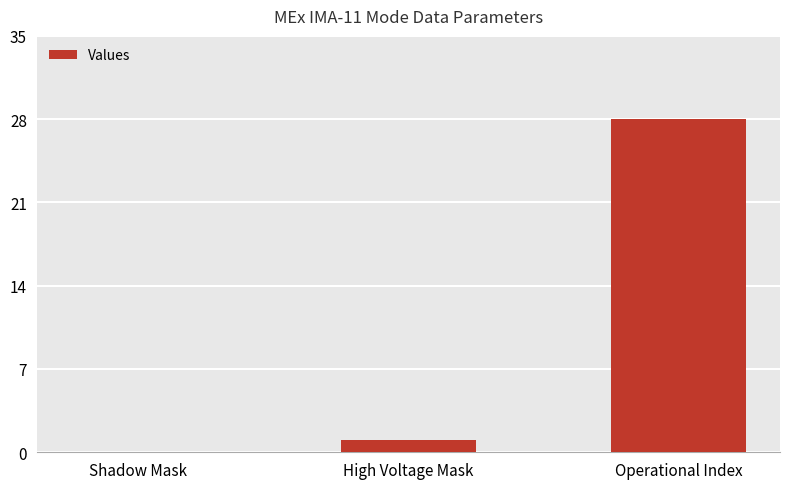

How many positive values are there?

2